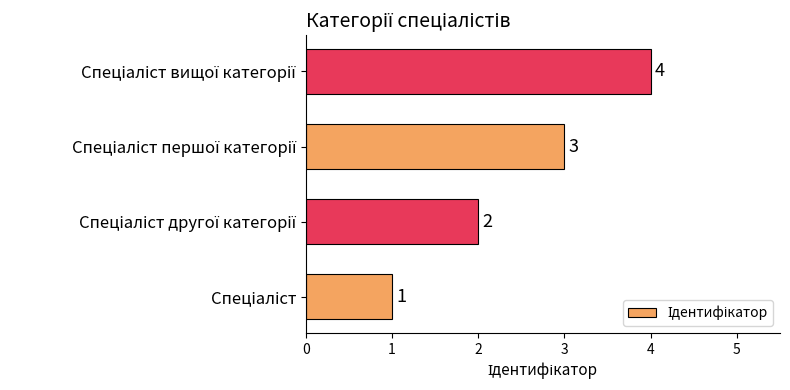

What is the difference between the maximum and minimum values?

3